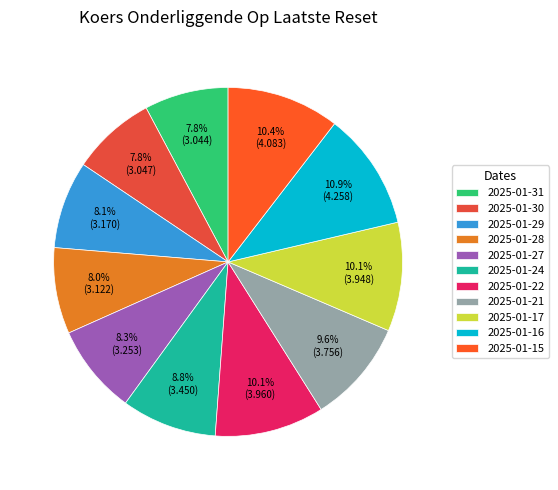

To the nearest percent, what is the difference between the largest and smallest slice percentages?

3%